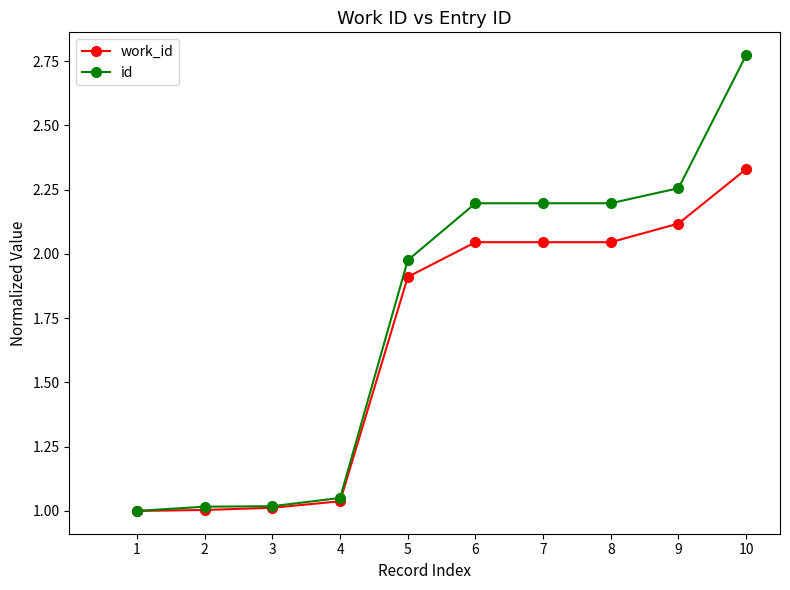

List the series in order of their overall mean, lowest first.

work_id, id